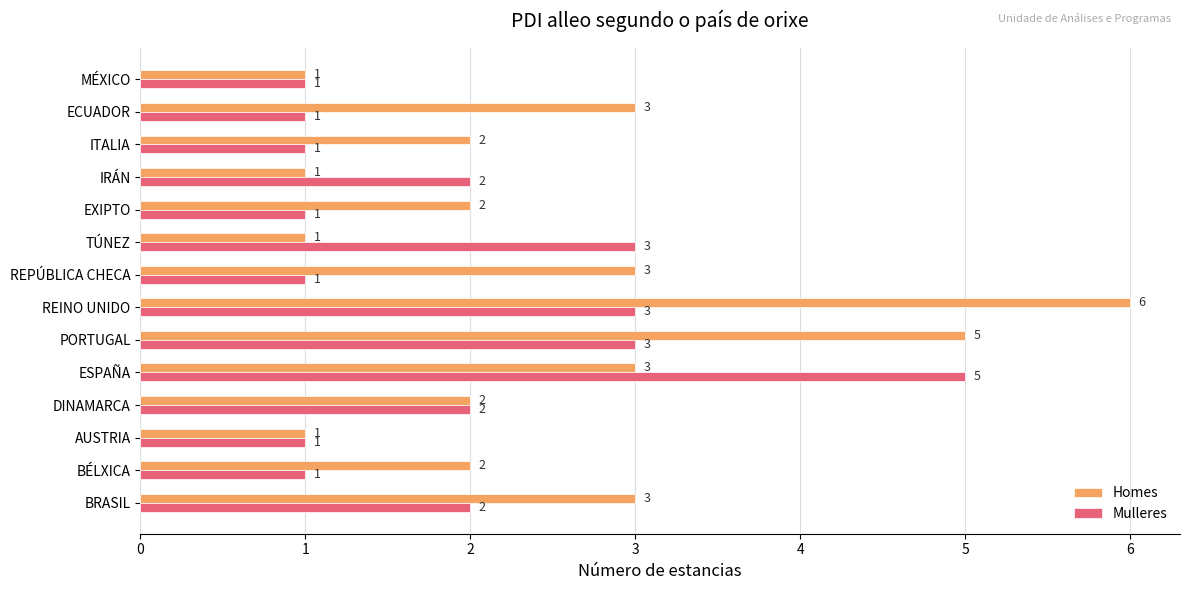

What is the average value of the Mulleres series?

2